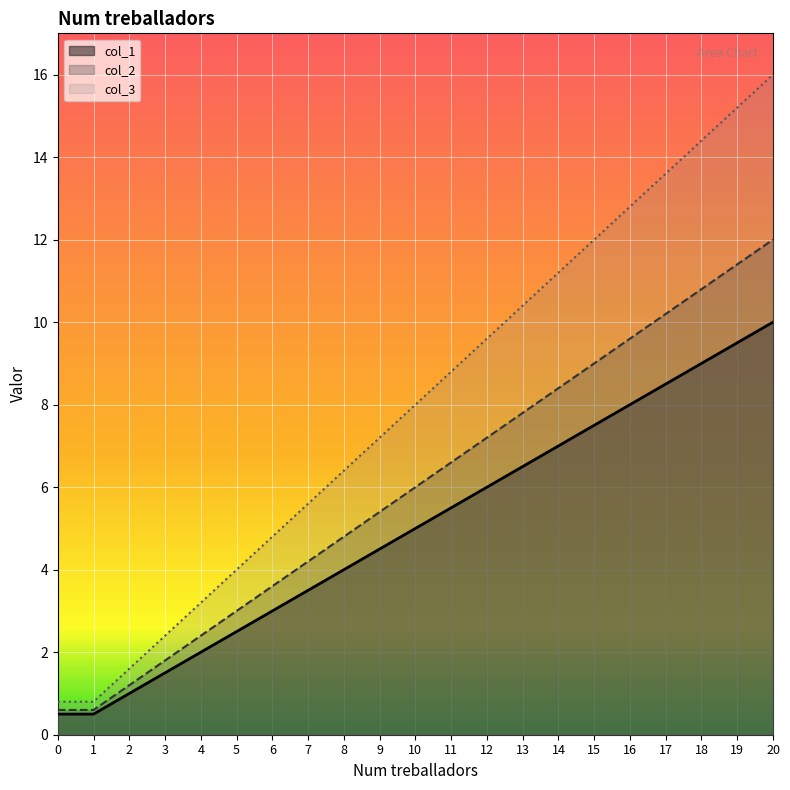

Is the value of col_1 at 13 greater than the value of col_2 at 12?

No